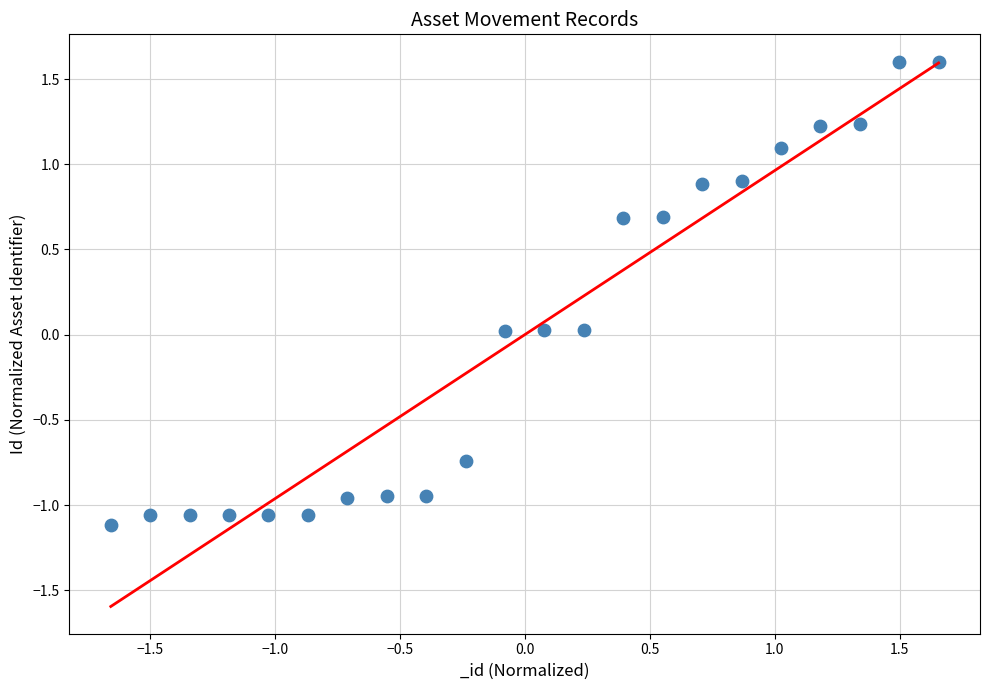

What is the range of X values (max minus min)?

3.3